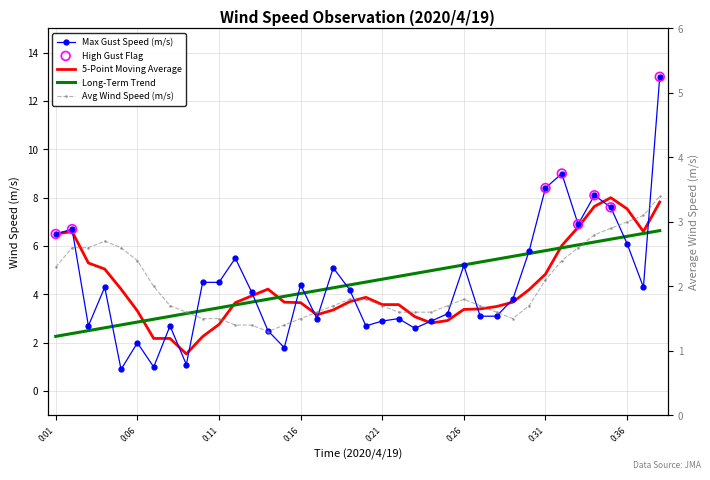

Which series contains the highest Y value?

Max Gust Speed (m/s)